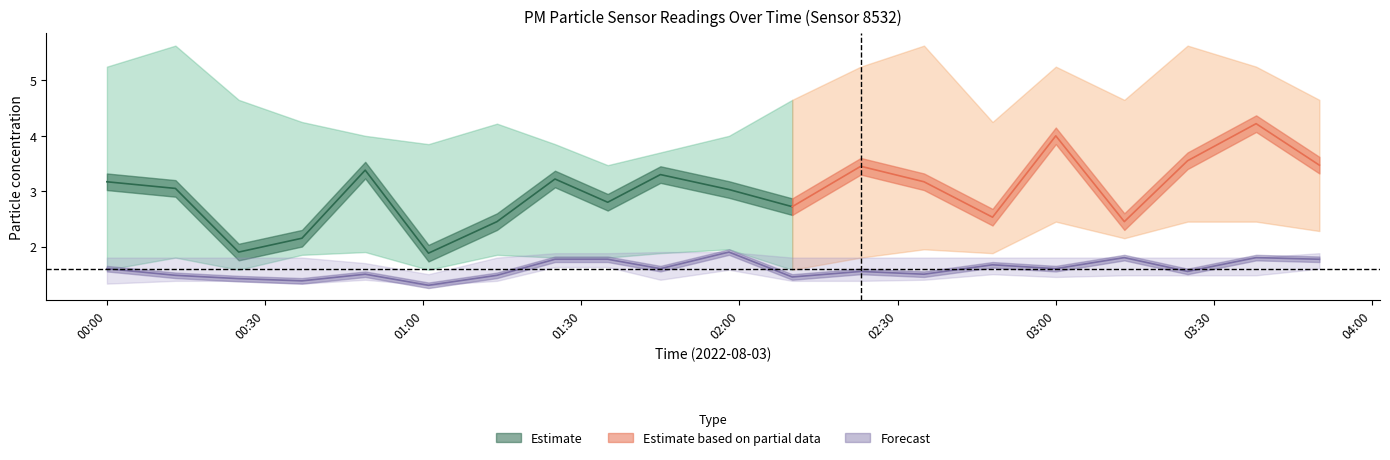

At which category does P1_upper reach its first local valley?

01:01